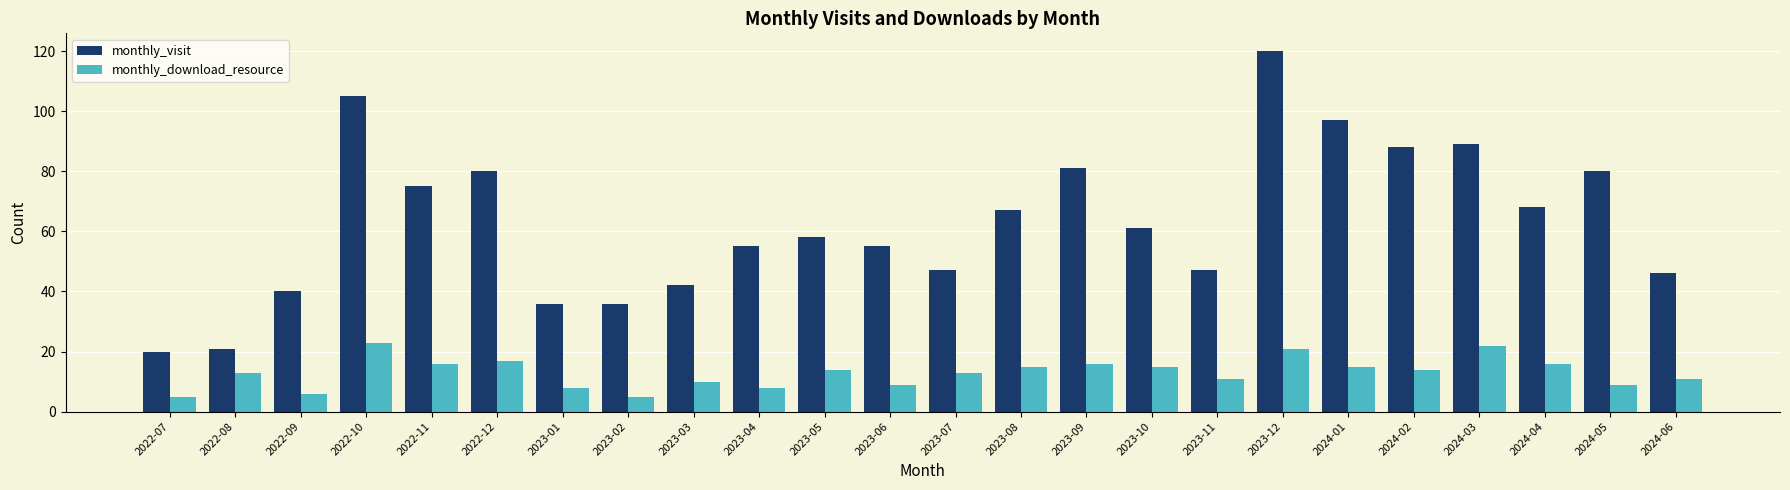

Which category has the highest value across all series?

2023-12